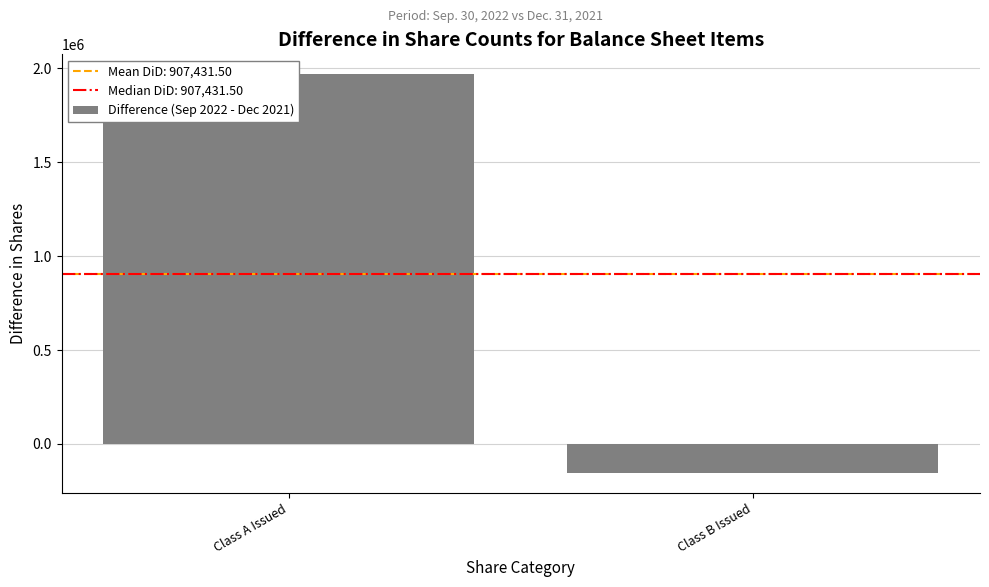

Read the value at Class A Issued, to the nearest 50.

1969000